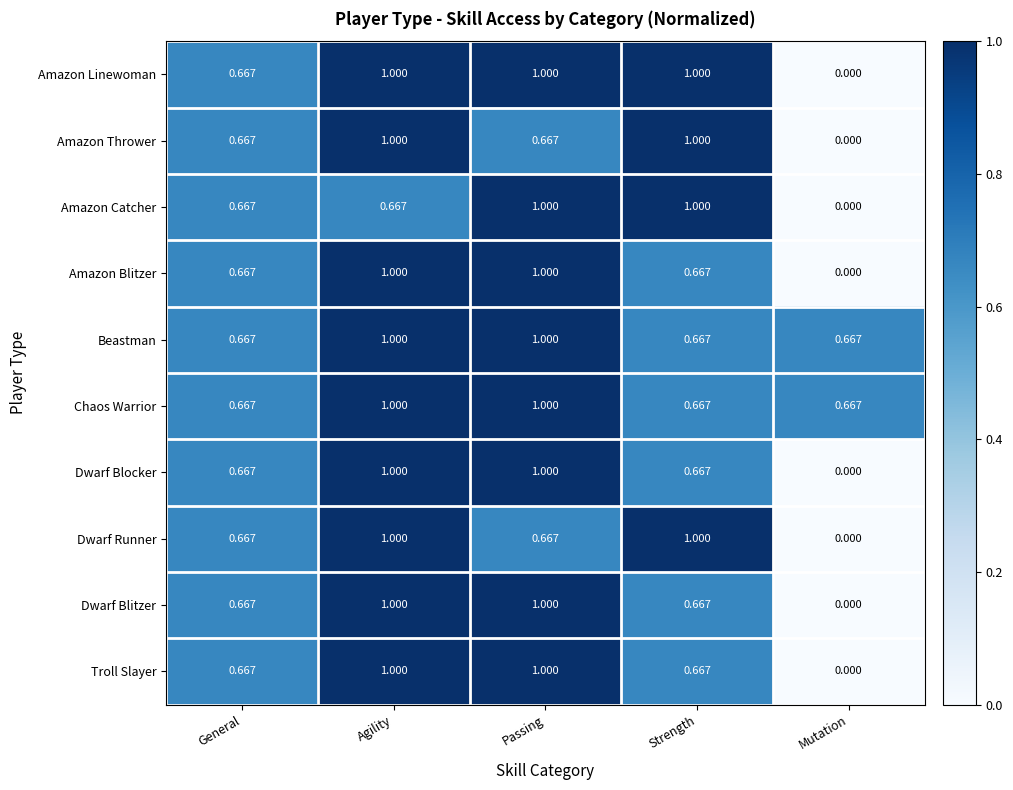

At which category is the sum across all series the highest?

Agility